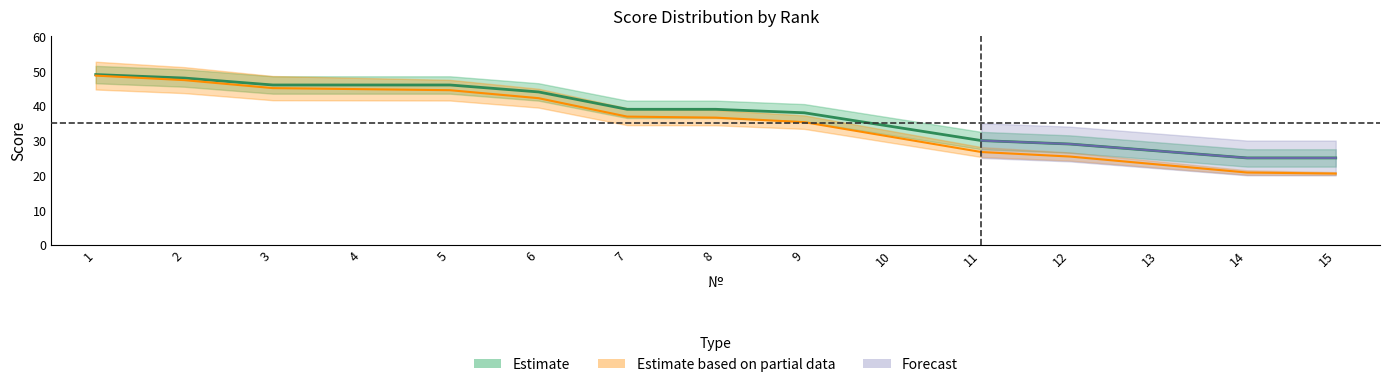

True or false: Первичный балл and Итоговый балл cross at least once.

False